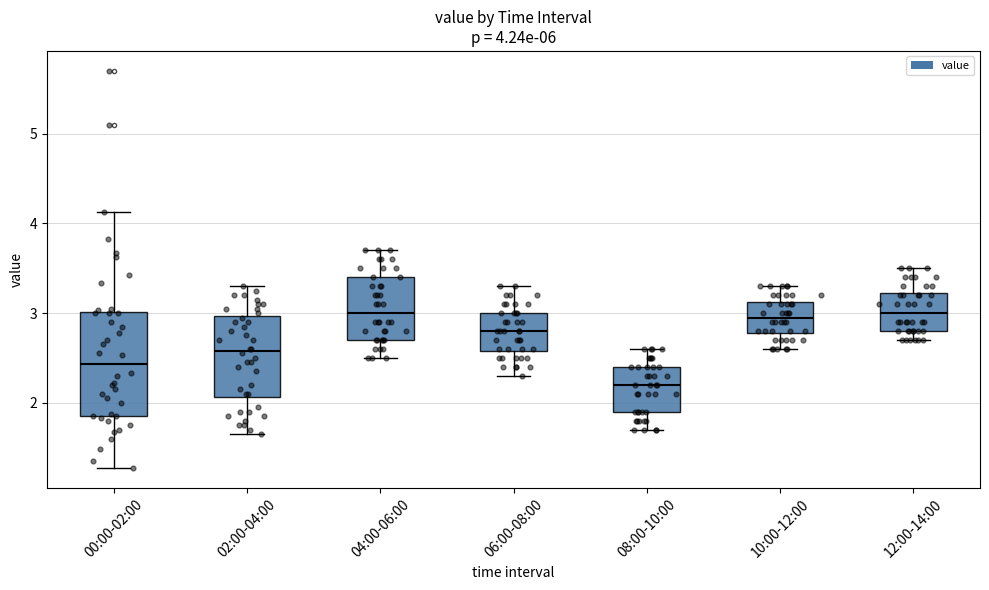

Which box is the tallest, from its lower edge to its upper edge?

00:00-02:00